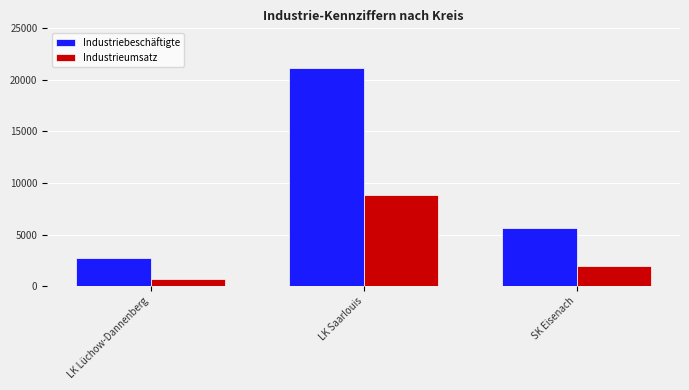

What is the difference between the maximum and minimum values in the Industriebeschäftigte series?

18445.0